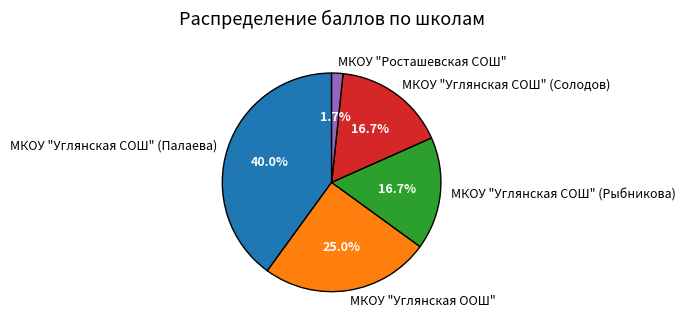

Is there a majority slice in this chart?

No